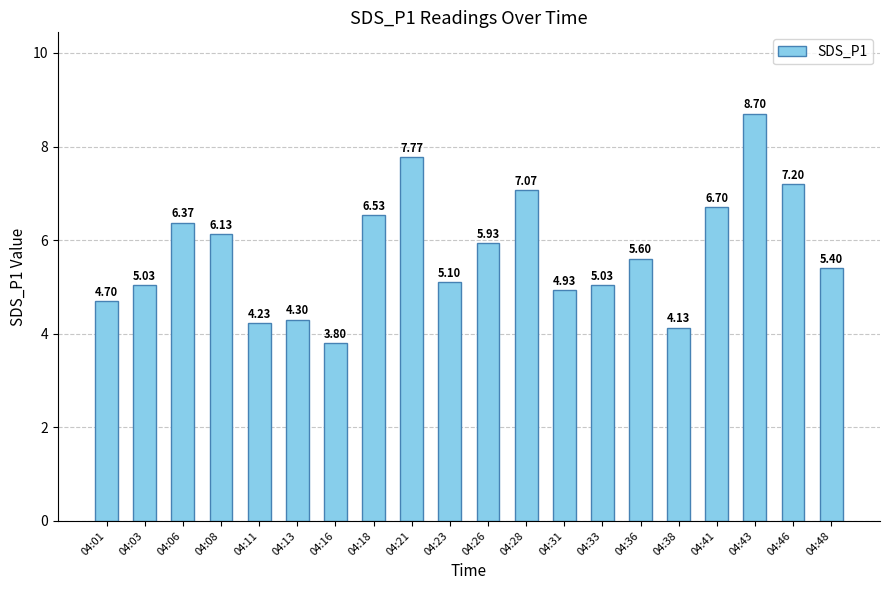

What is the average value?

5.7